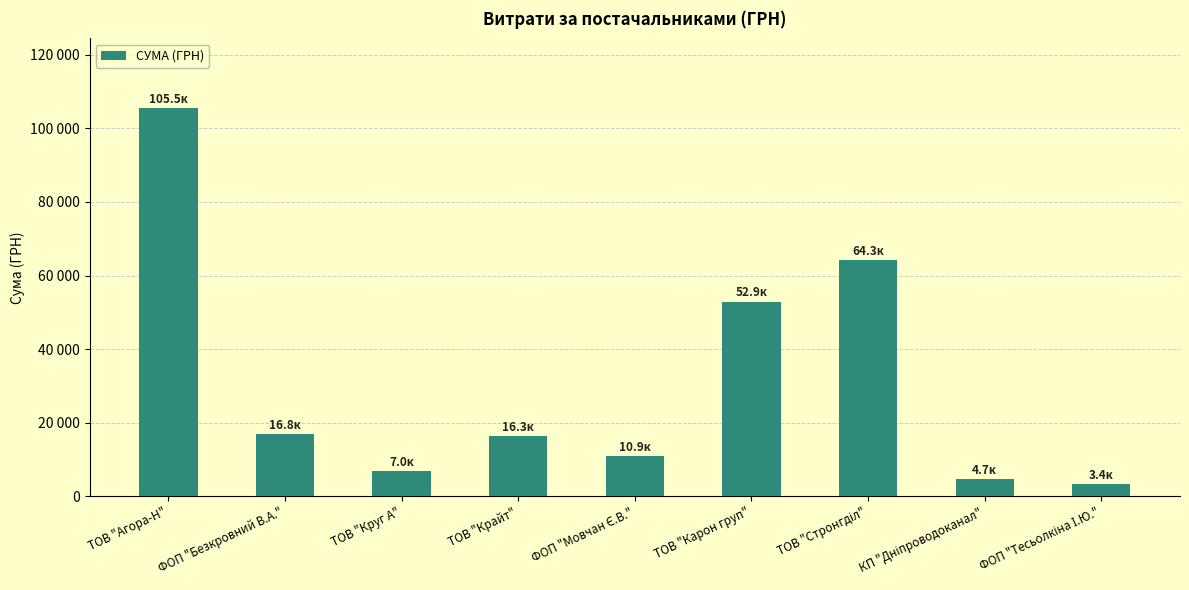

Reading right to left, what are all the values shown in this chart?

3387.1	4730.0	64293.0	52936.8	10854.2	16282.1	6985.4	16849.4	105456.4